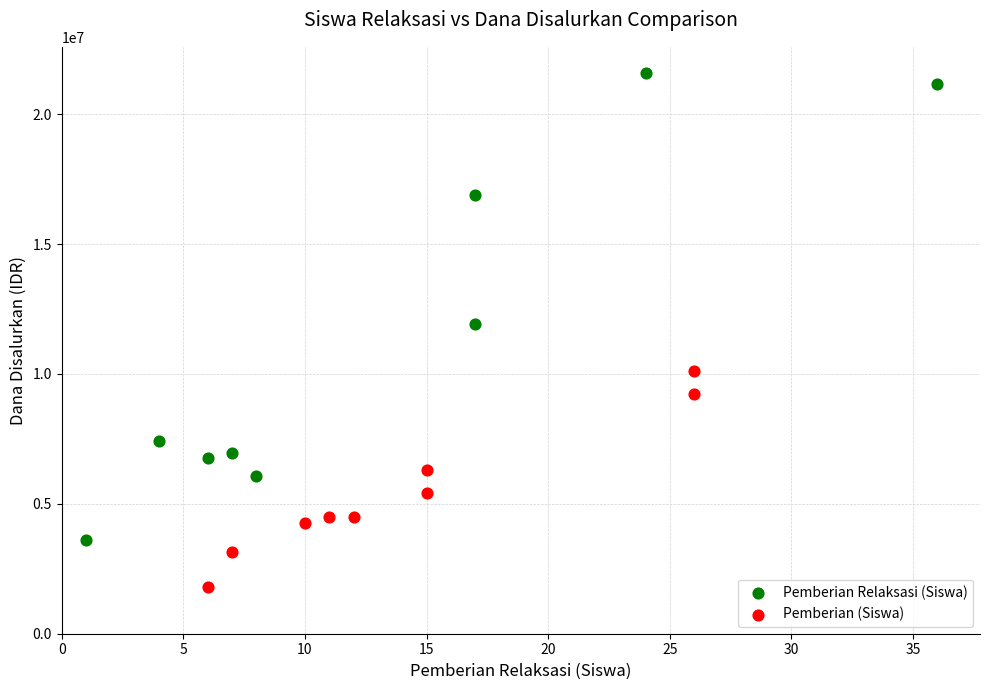

Which series has the largest Y range (max minus min)?

Pemberian Relaksasi (Siswa)